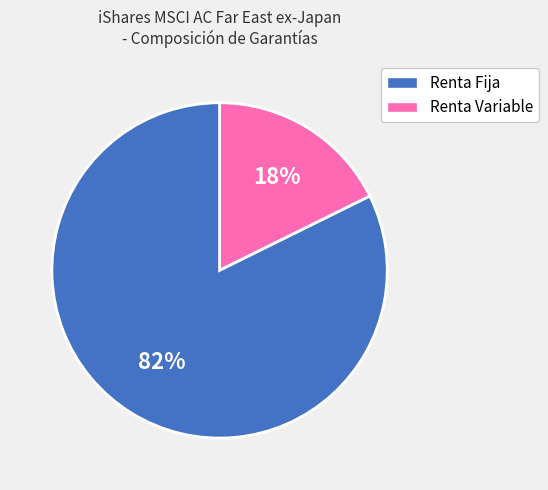

Is there any slice that represents more than half of the pie?

Yes